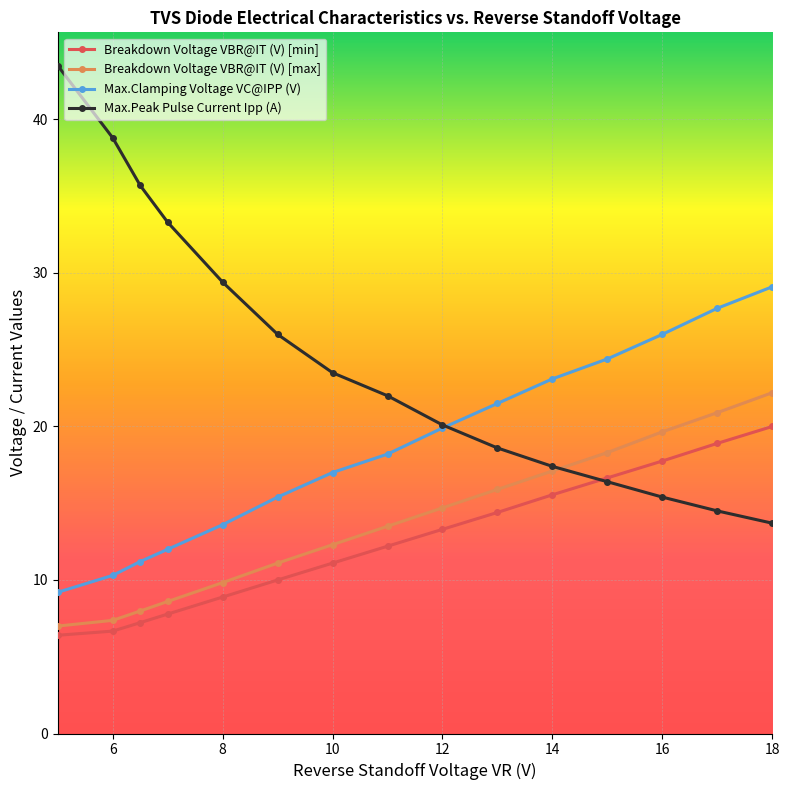

True or false: Max.Clamping Voltage VC@IPP (V) and Breakdown Voltage VBR@IT (V) [max] intersect in this chart.

False